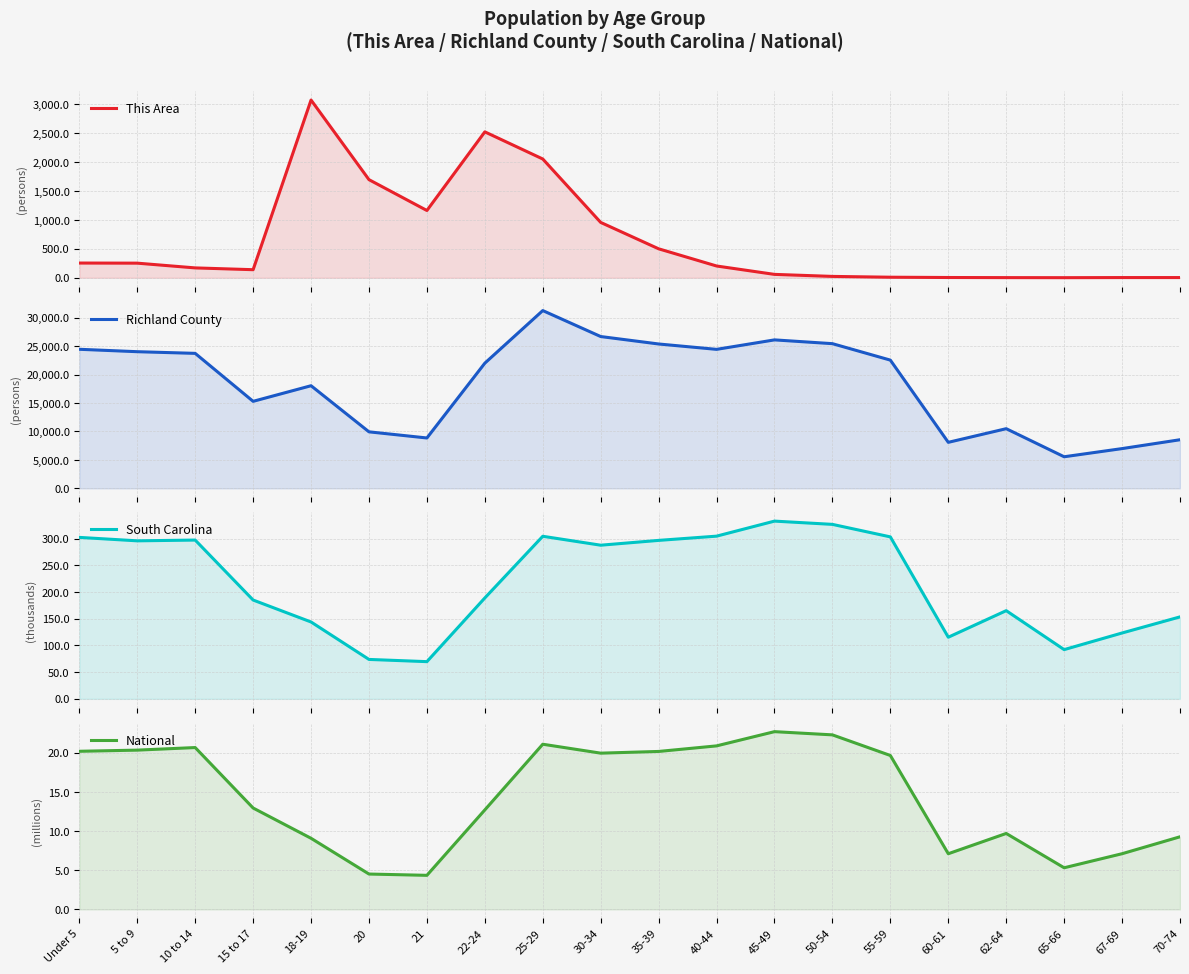

Rank the series by their maximum value, from lowest to highest.

National, South Carolina, This Area, Richland County